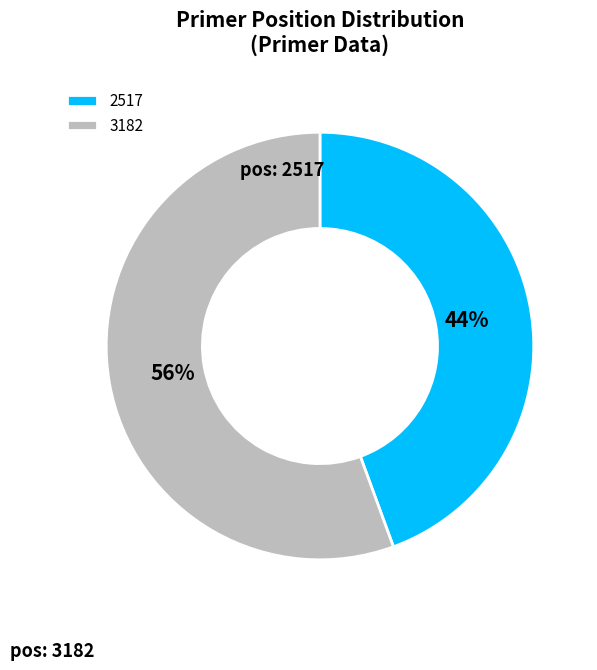

Count the number of slices in the pie.

2